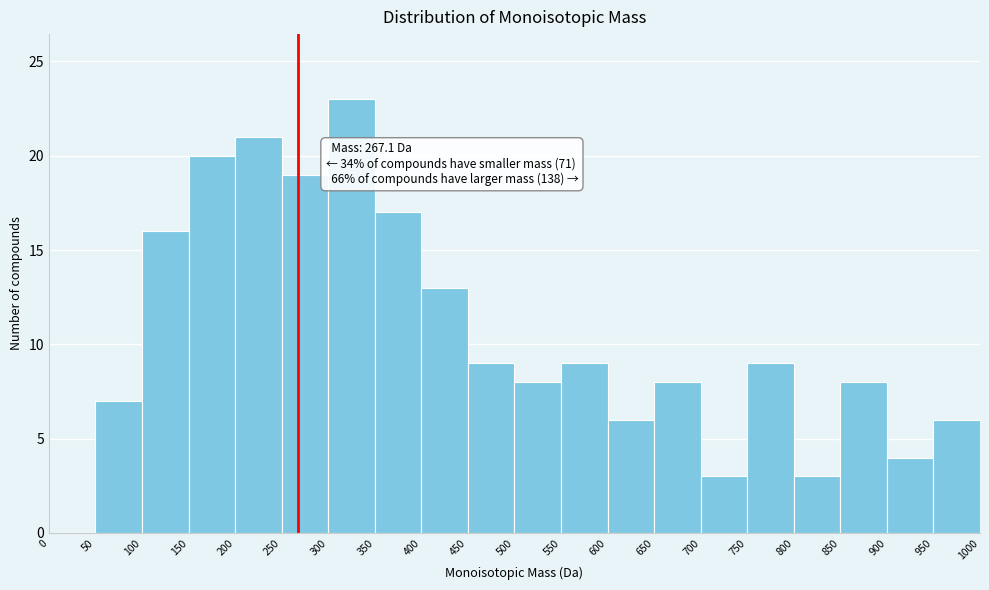

Which range on the x-axis has the tallest bar?

300 to 350